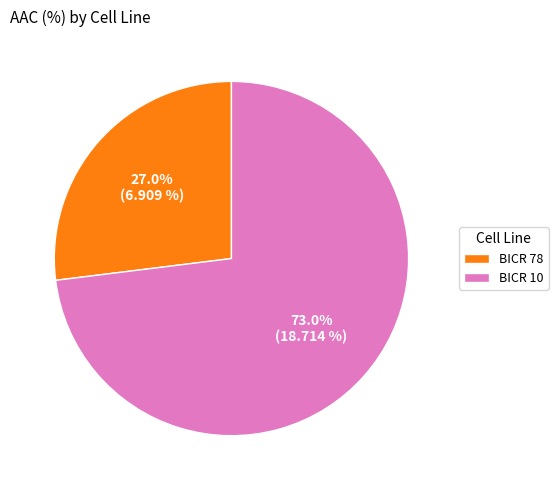

To the nearest percent, what percentage of the pie is BICR 78?

27%